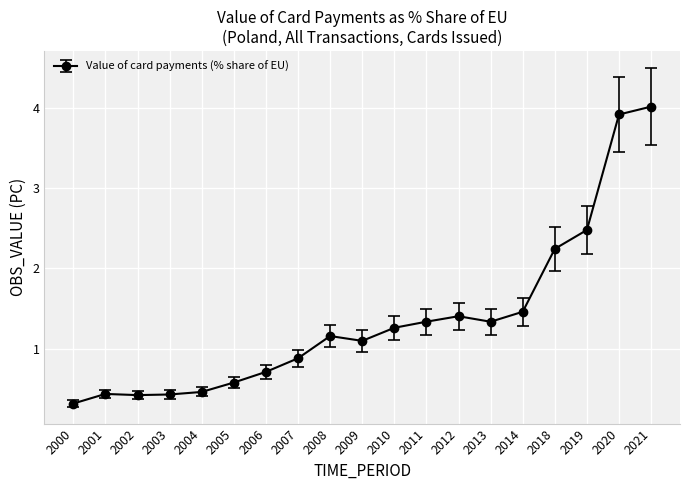

Is it true that the value at 2004 is 0.5?

True